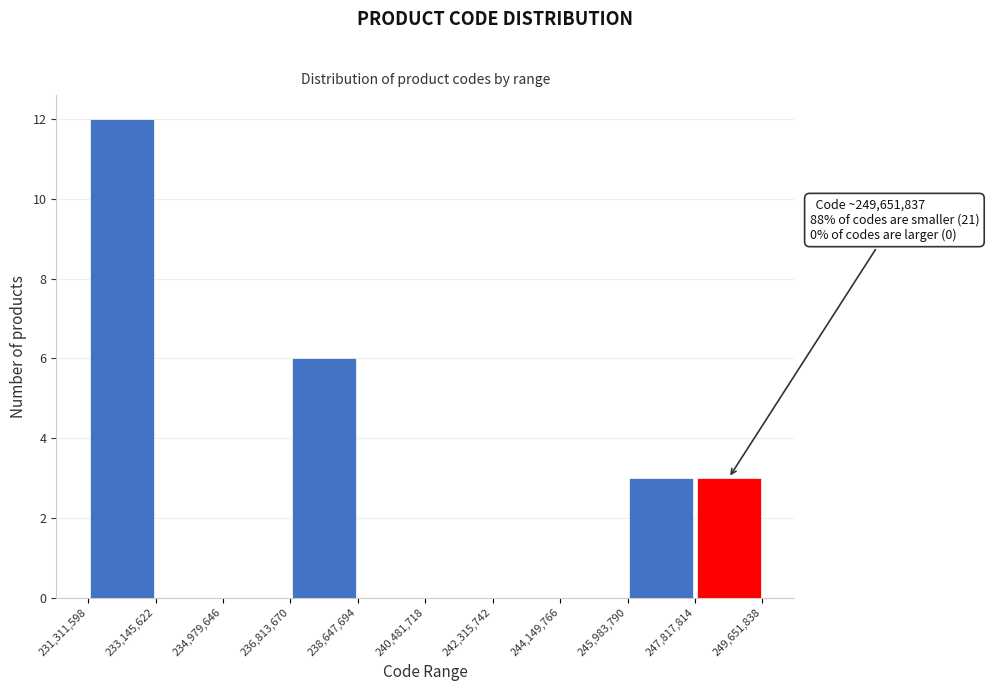

Which range on the x-axis has the tallest bar?

231,311,598 to 233,145,622